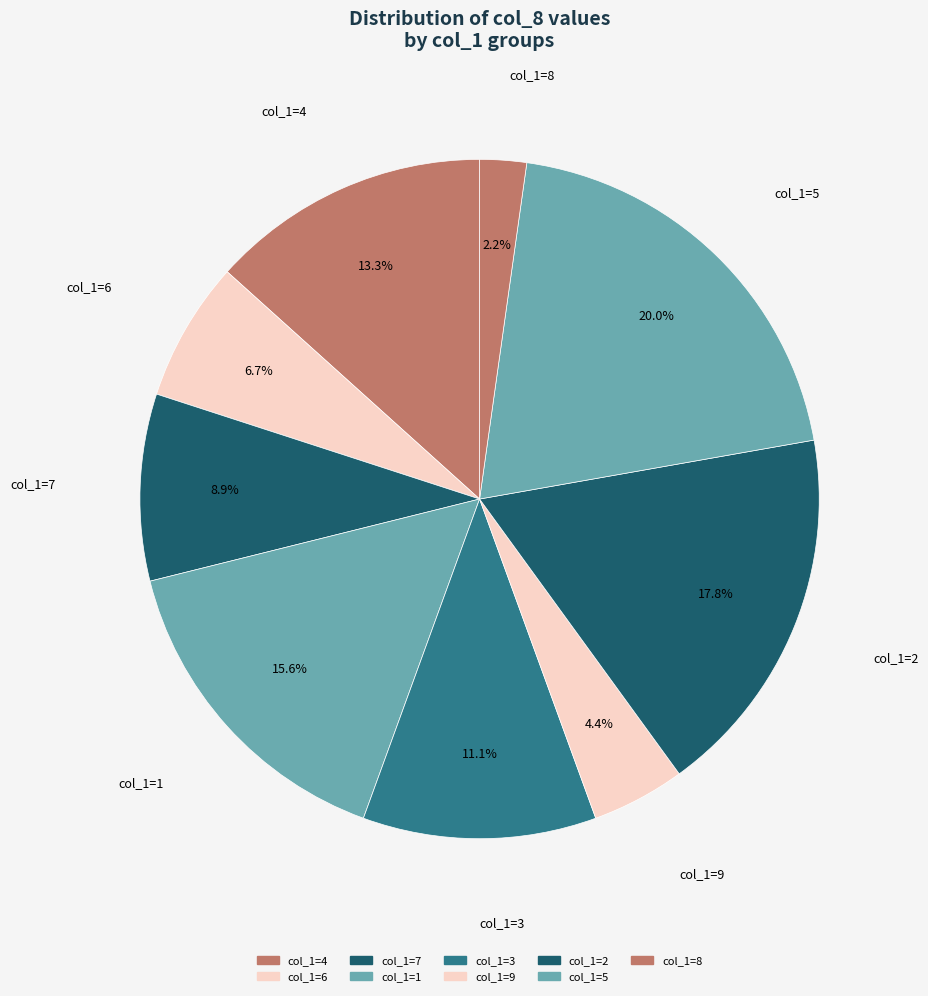

What is the largest slice in the pie chart?

col_1=5